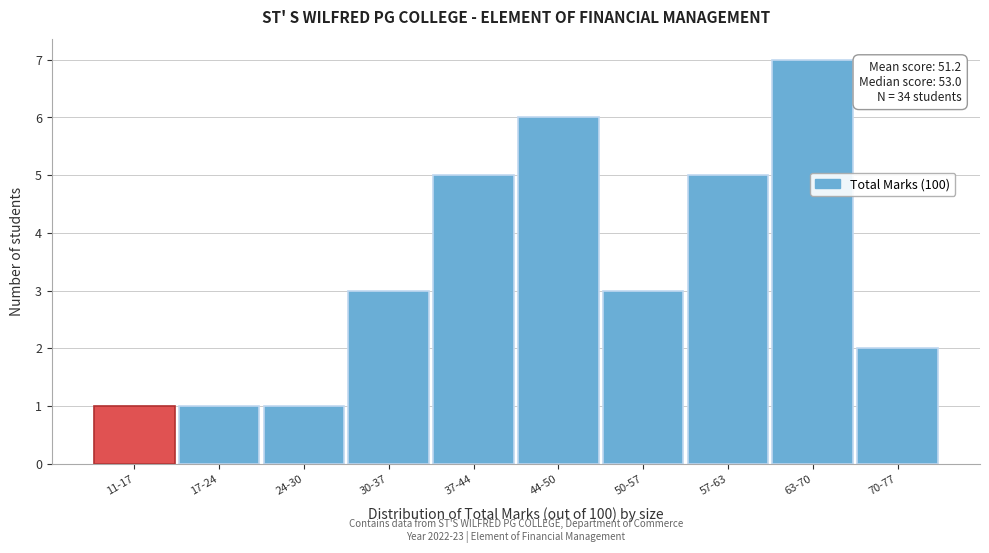

Reading left to right, transcribe all the data shown in this chart.

1	1	1	3	5	6	3	5	7	2